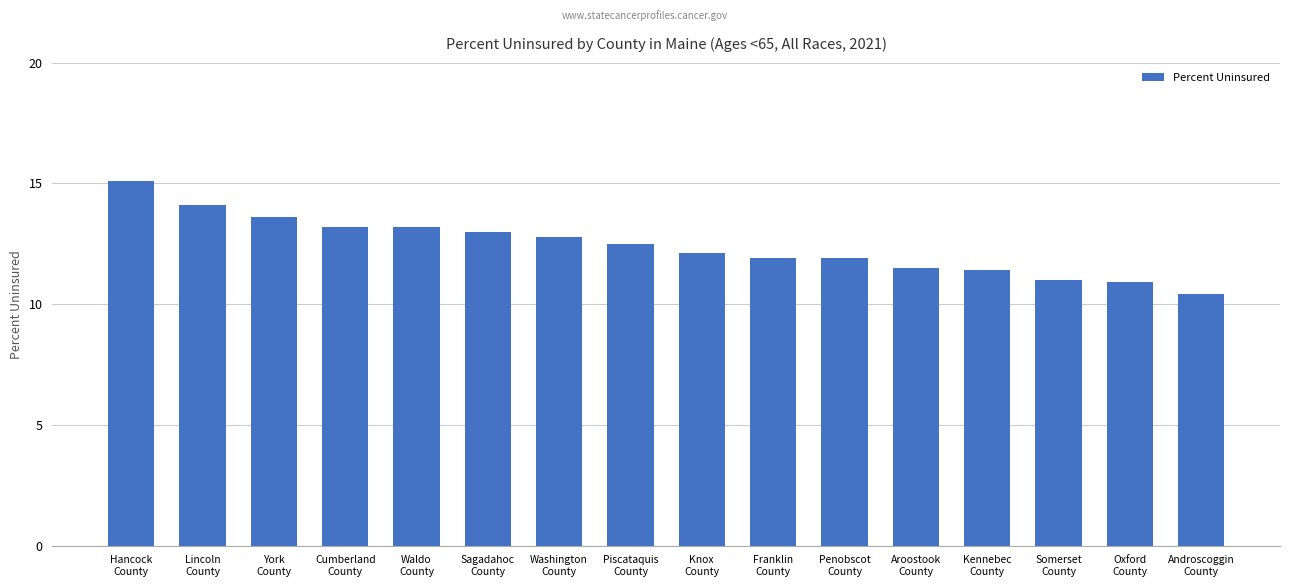

Between Somerset
County and Waldo
County, which is larger?

Waldo
County